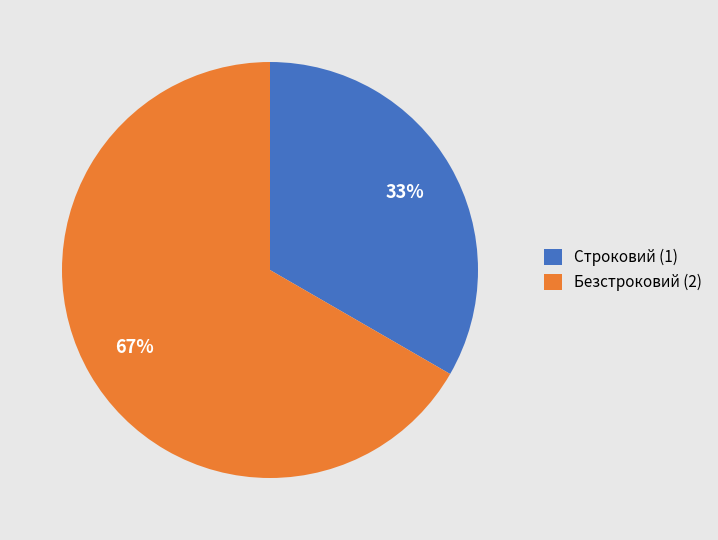

Which category has the biggest portion of the pie?

Безстроковий